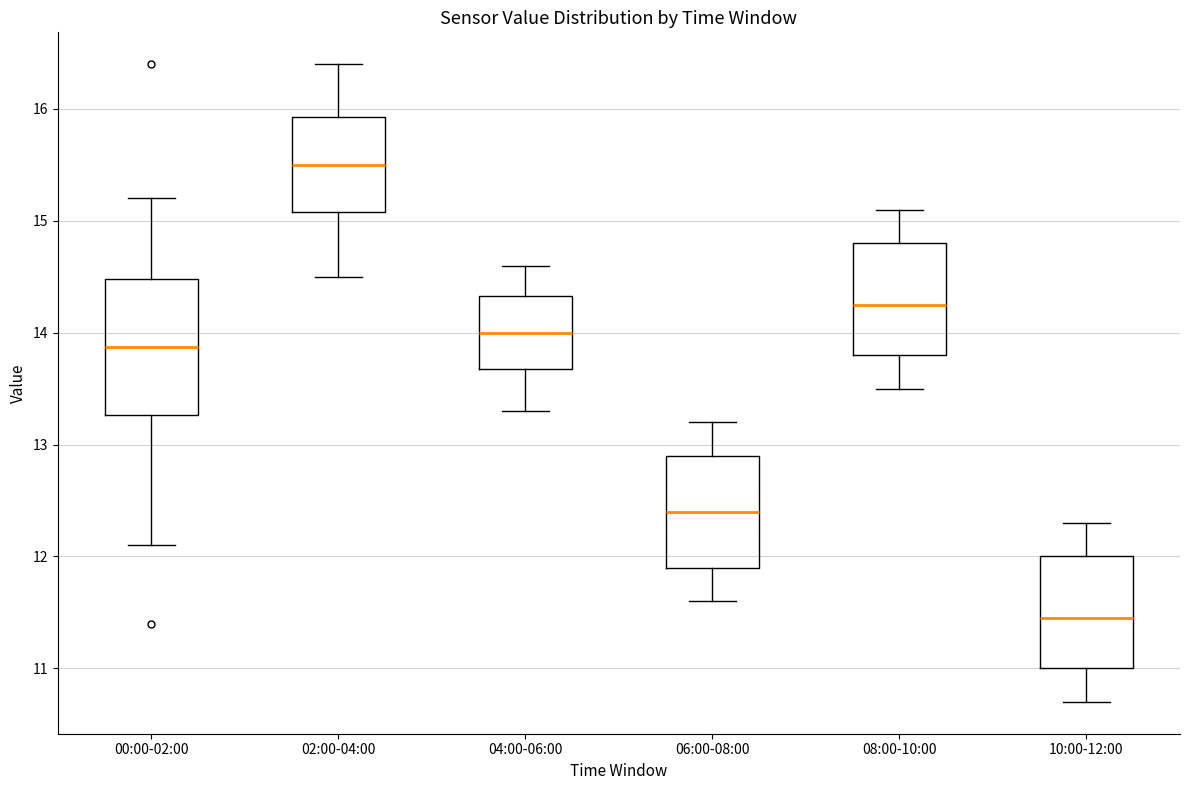

Which box's median line is the lowest?

10:00-12:00